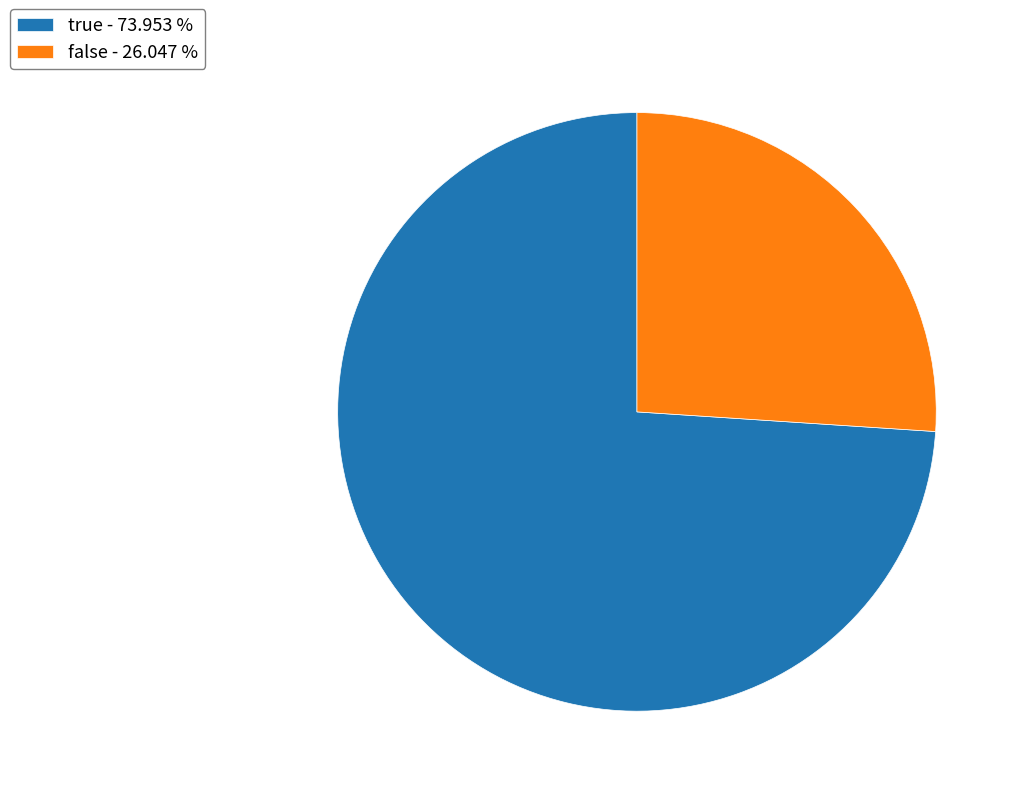

Rank the categories by value from highest to lowest.

true, false